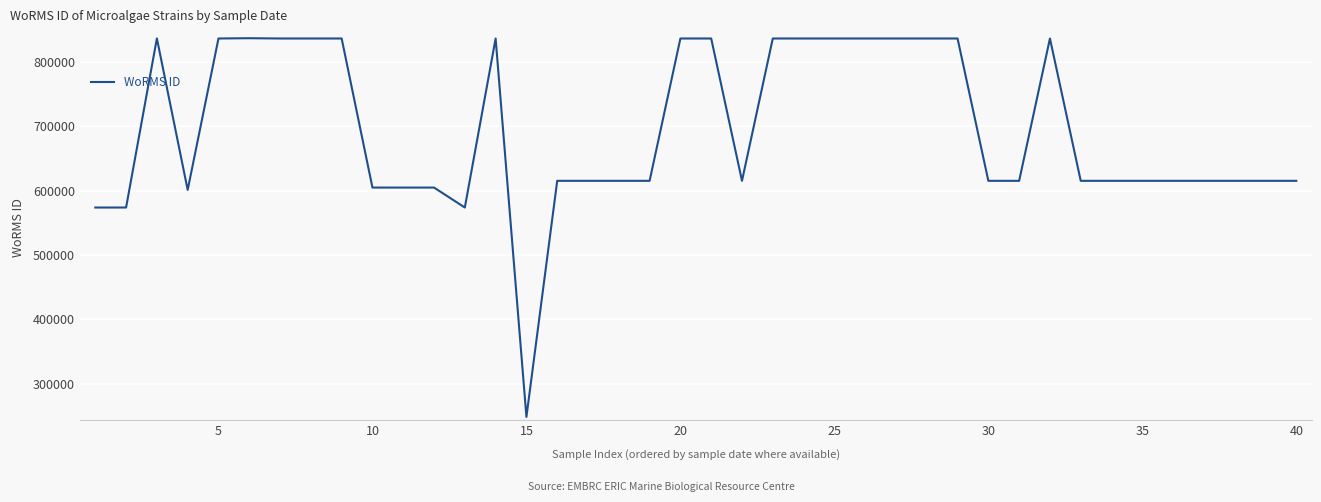

What is the difference between the second highest and second lowest values?

263131